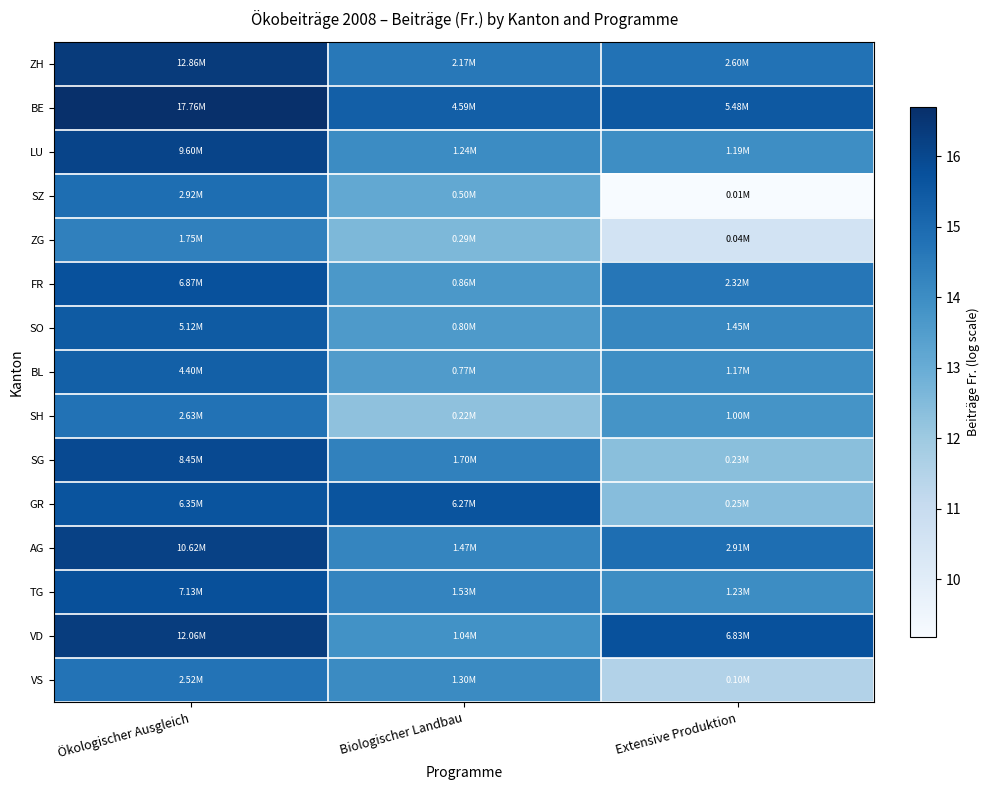

What is the spread (max minus min) of values at Ökologischer Ausgleich?

2.3